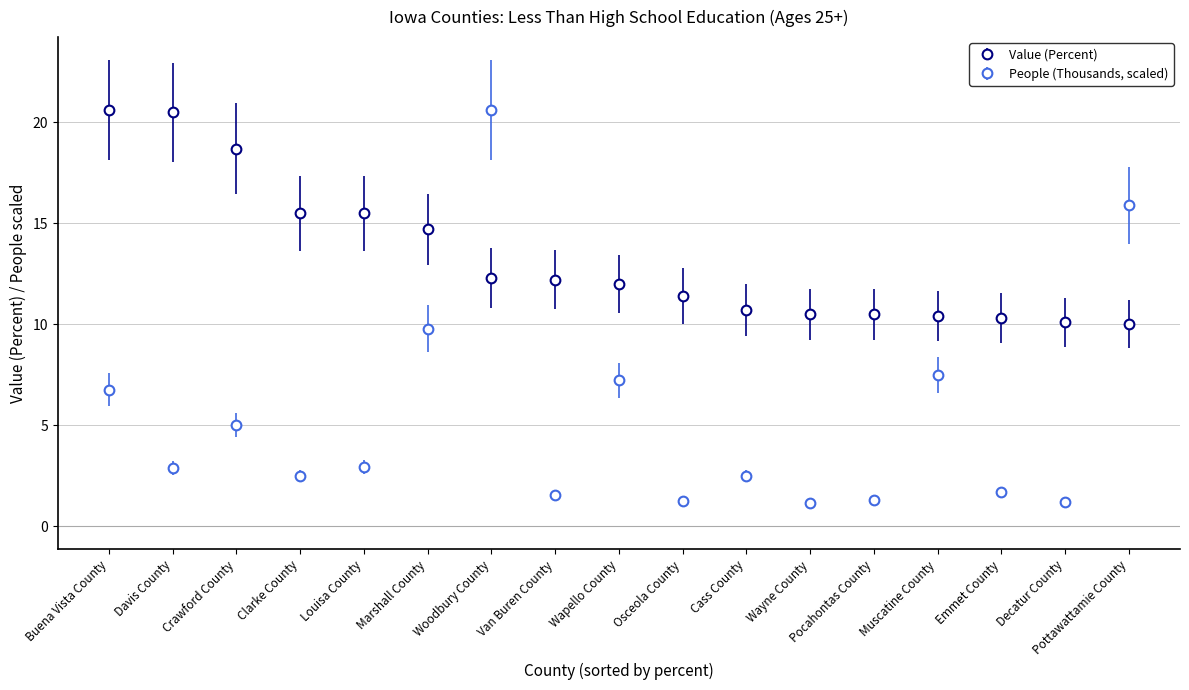

How many intersections are there between People (Thousands, scaled) and Value (Percent)?

3